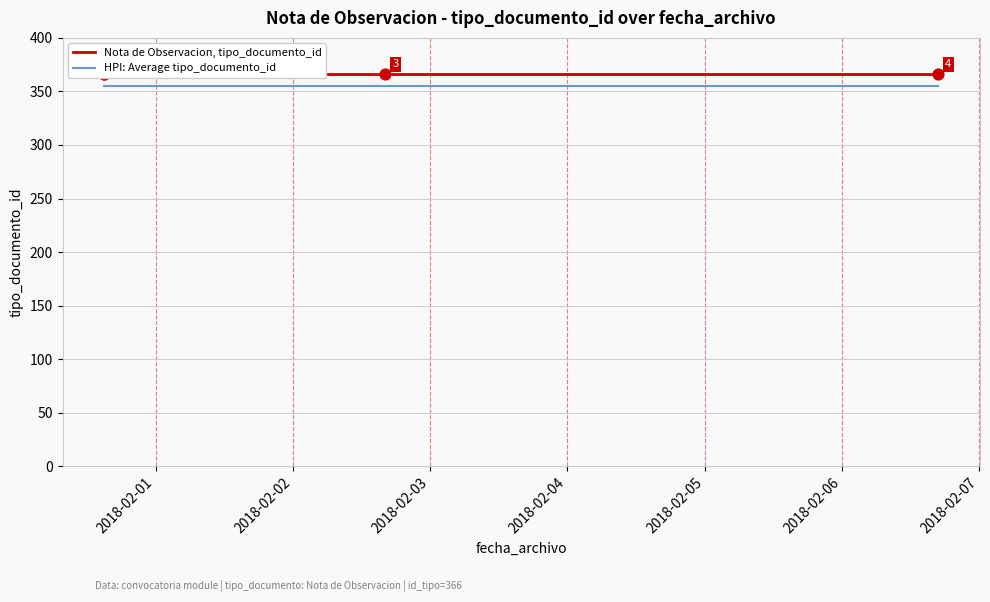

At which category is the sum across all series the highest?

2018-02-01